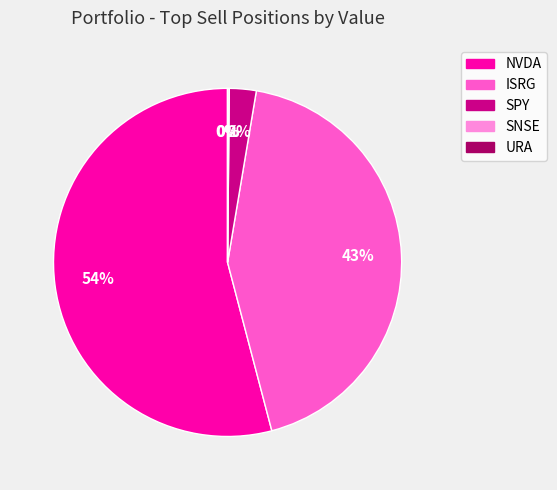

What is the ratio of the value at ISRG to the value at NVDA?

0.8